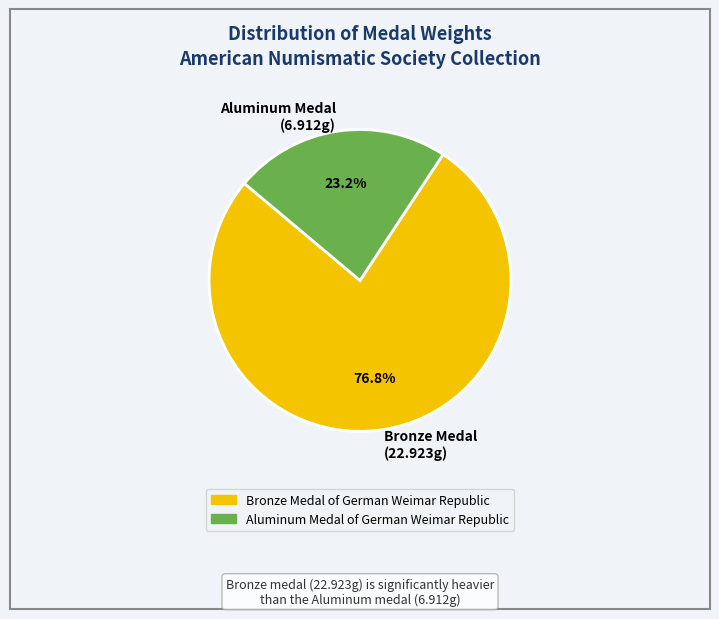

Which category has the biggest portion of the pie?

Bronze Medal (22.923g)